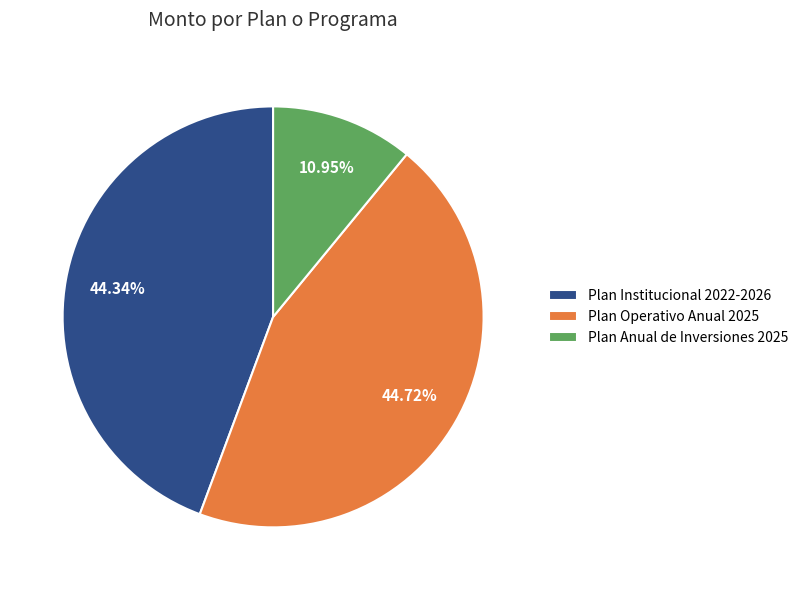

True or false: Plan Operativo Anual 2025 accounts for 51% of the total.

False